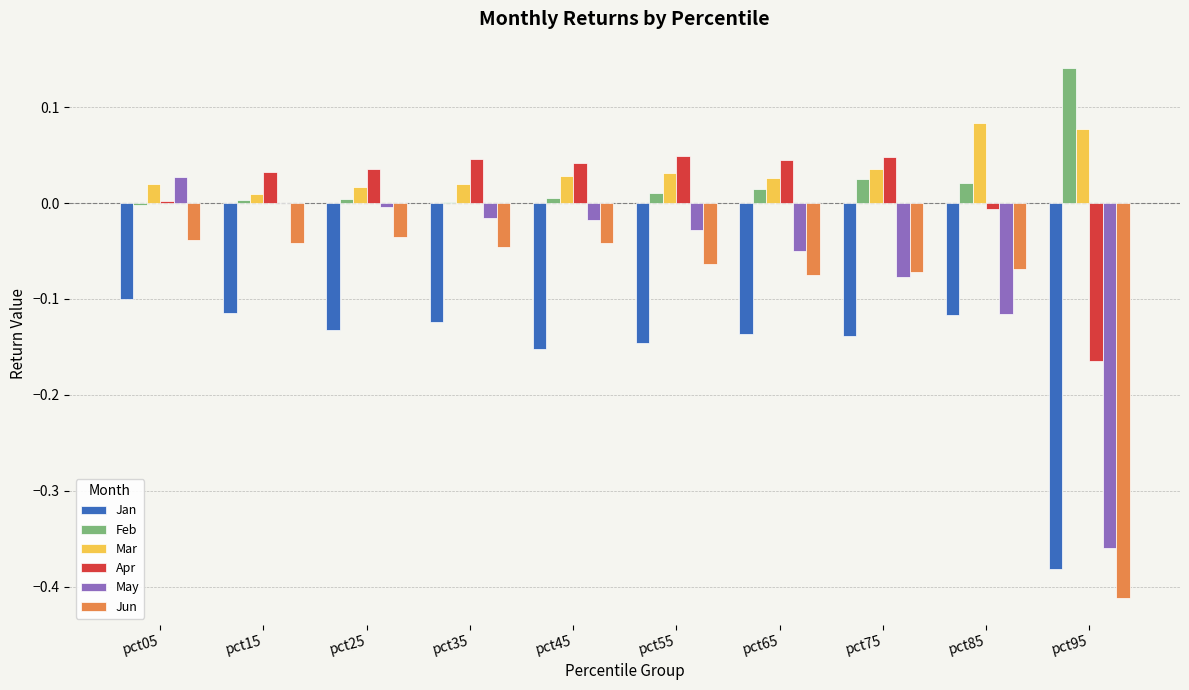

Is the value of May at pct15 greater than the value of Apr at pct95?

Yes